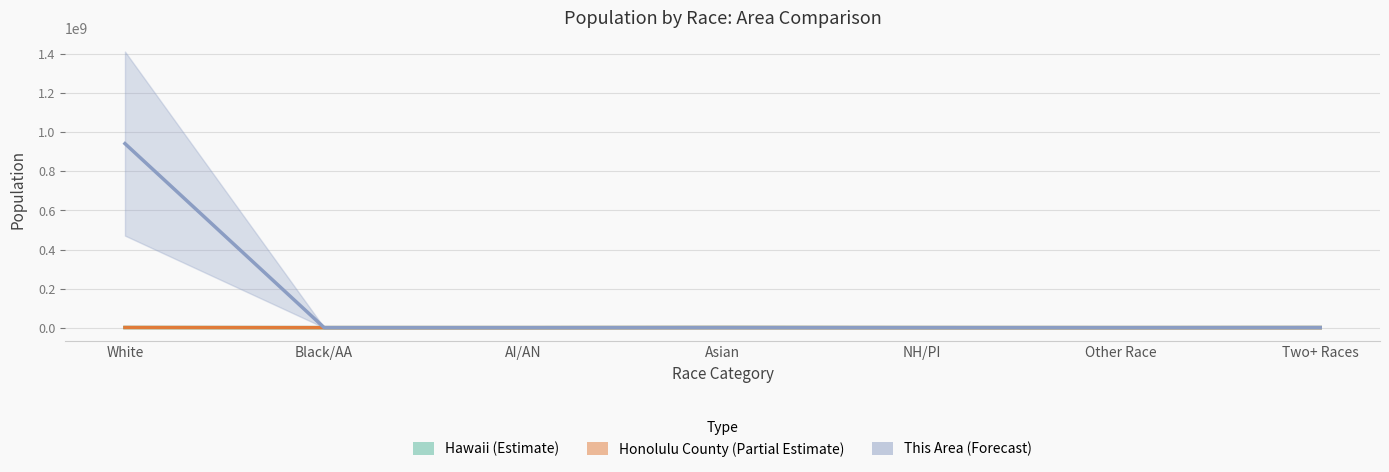

Is the value of This Area at AI/AN greater than the value of Honolulu County at AI/AN?

Yes